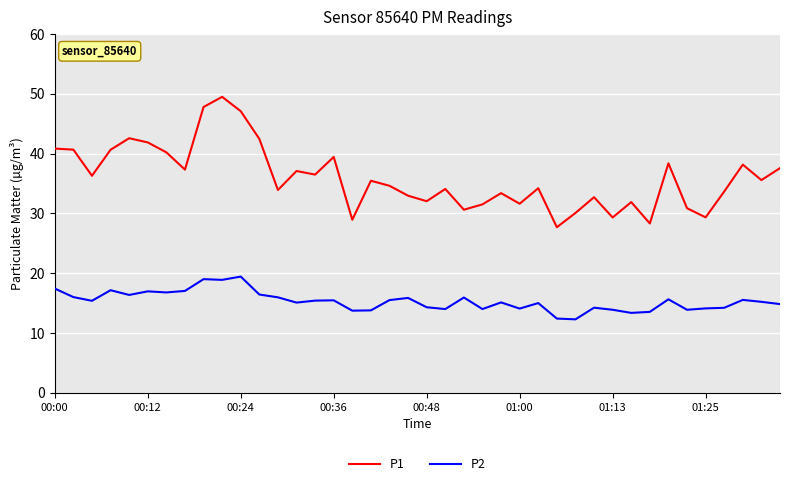

List the series in order of their peak value, highest first.

P1, P2